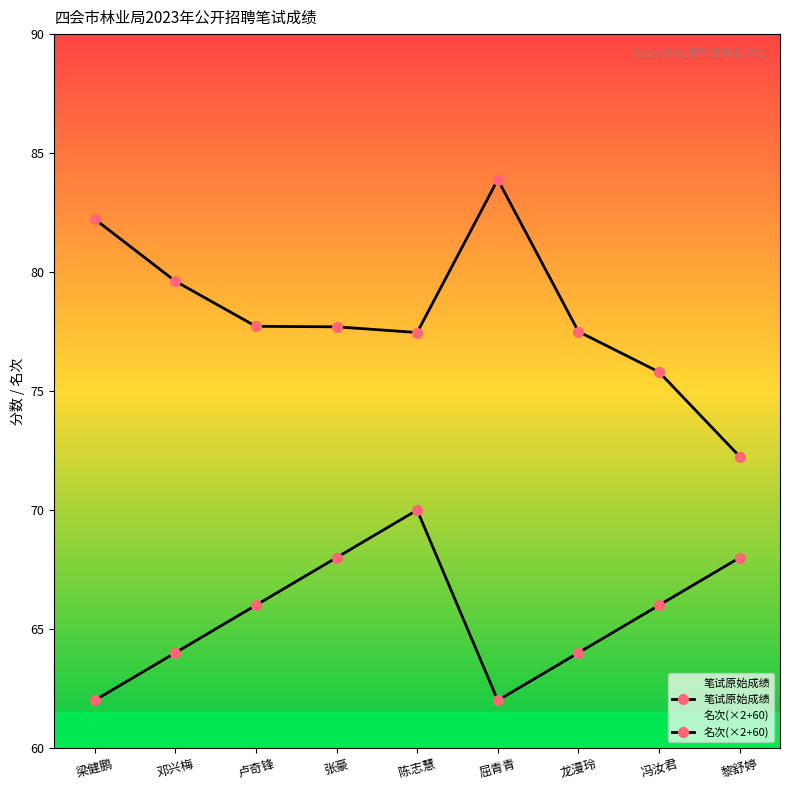

Which category has the lowest value in the 笔试原始成绩 series?

黎舒婷